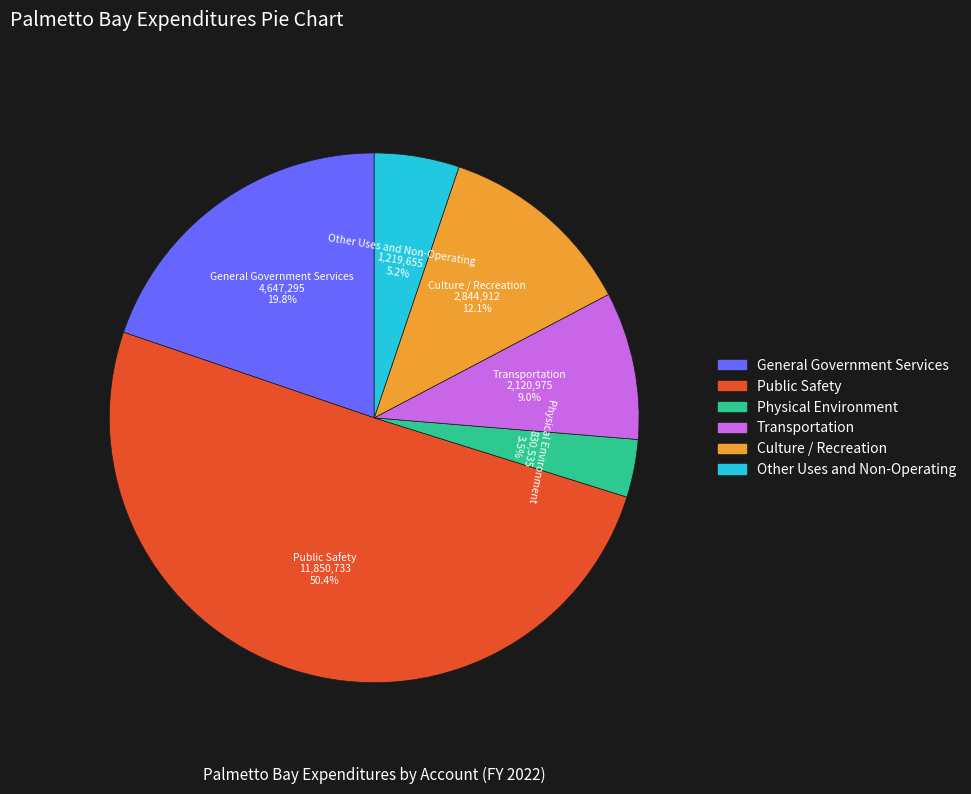

Which category has the biggest portion of the pie?

Public Safety